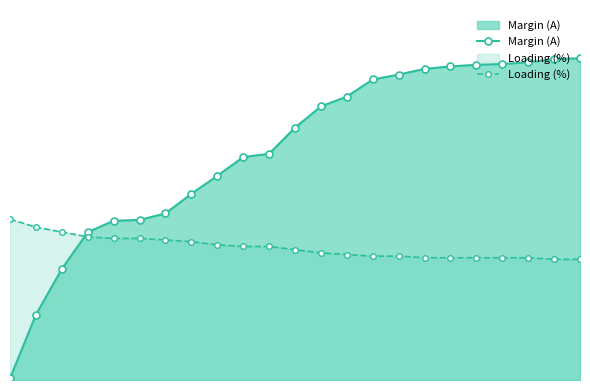

What is the label of the 9th point from the right?

14